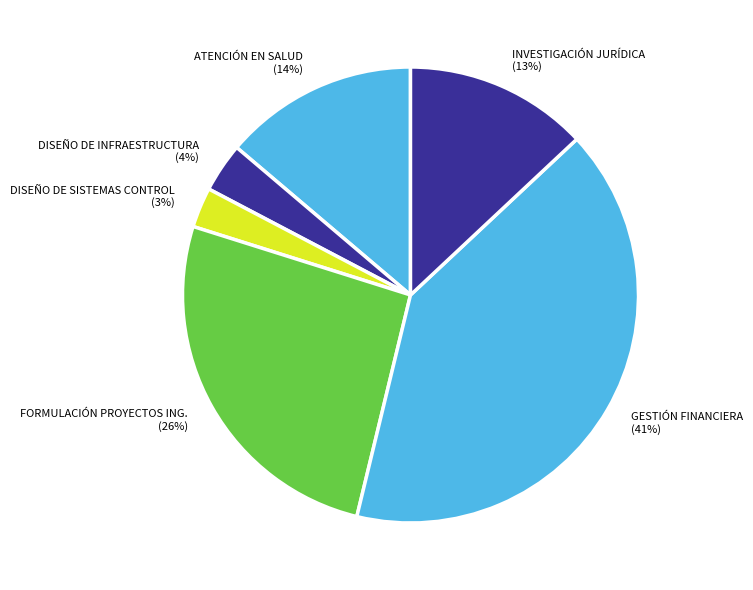

To the nearest percent, what portion does INVESTIGACIÓN JURÍDICA represent?

13%